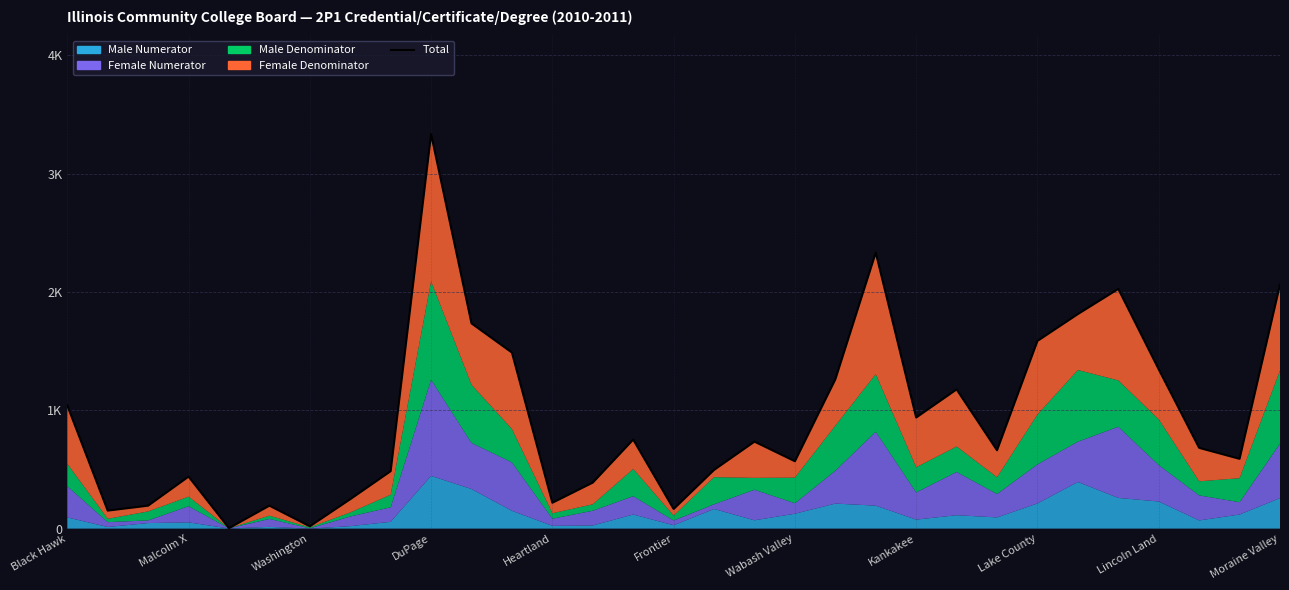

Does the chart have visible grid lines?

Yes